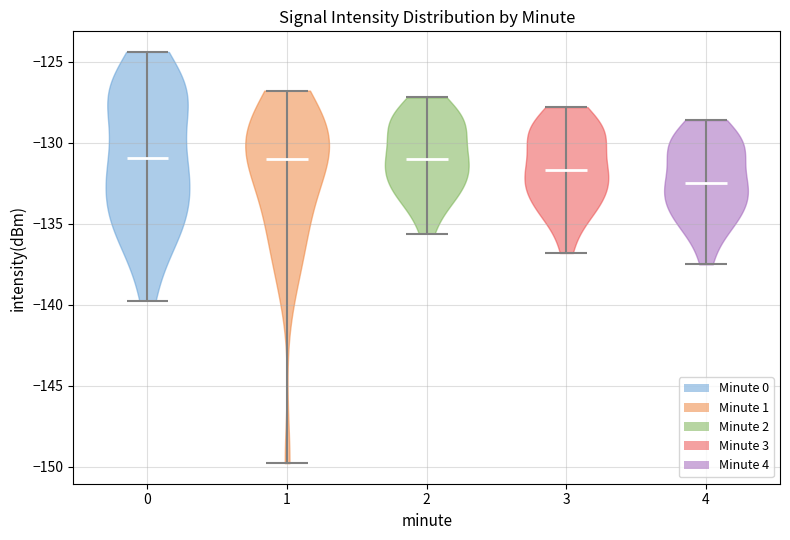

Reading left to right, read every violin against the y-axis: where its median line is, and the lowest and highest points it reaches. The values are not printed on the chart, so give them approximately, as read against the axis.

0: median line -131.0, lowest point -139.5, highest point -124.5
1: median line -131.0, lowest point -150.0, highest point -127.0
2: median line -131.0, lowest point -135.5, highest point -127.0
3: median line -131.5, lowest point -137.0, highest point -128.0
4: median line -132.5, lowest point -137.5, highest point -128.5